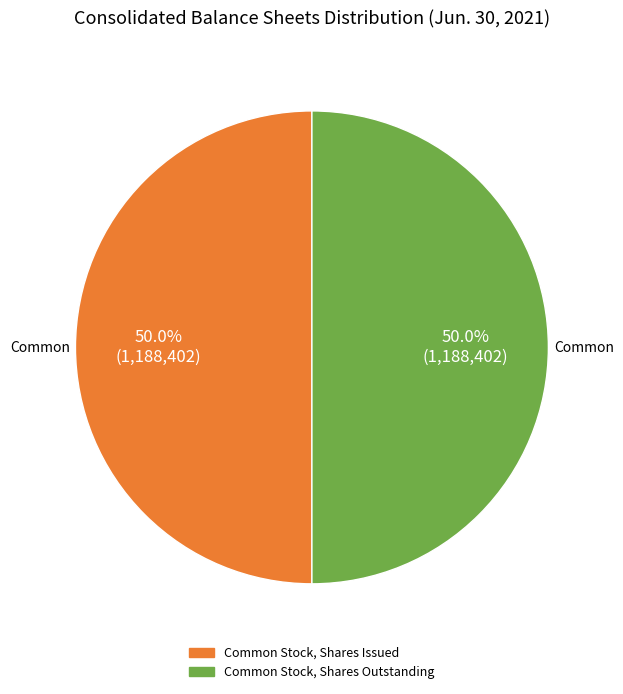

How many slices are in this pie chart?

2